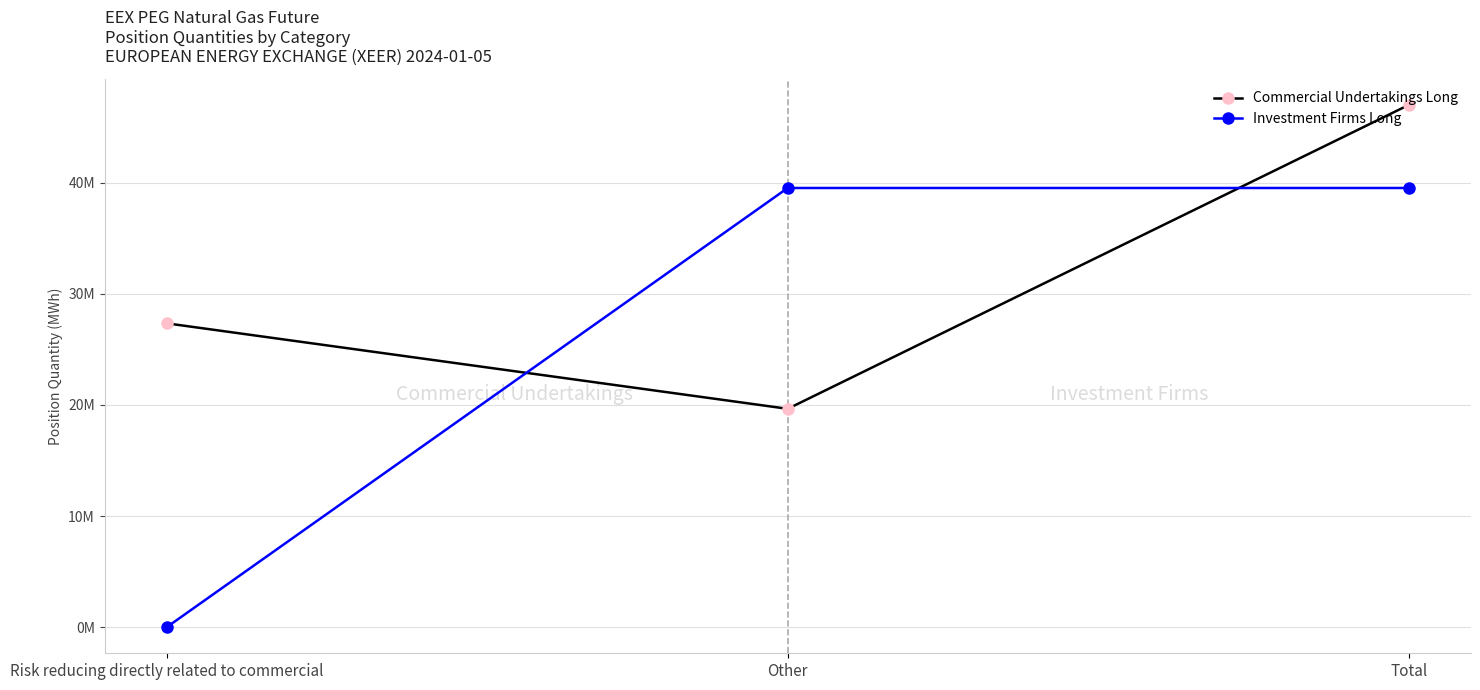

Rank the series at Other from lowest to highest value.

Commercial Undertakings Long, Investment Firms Long